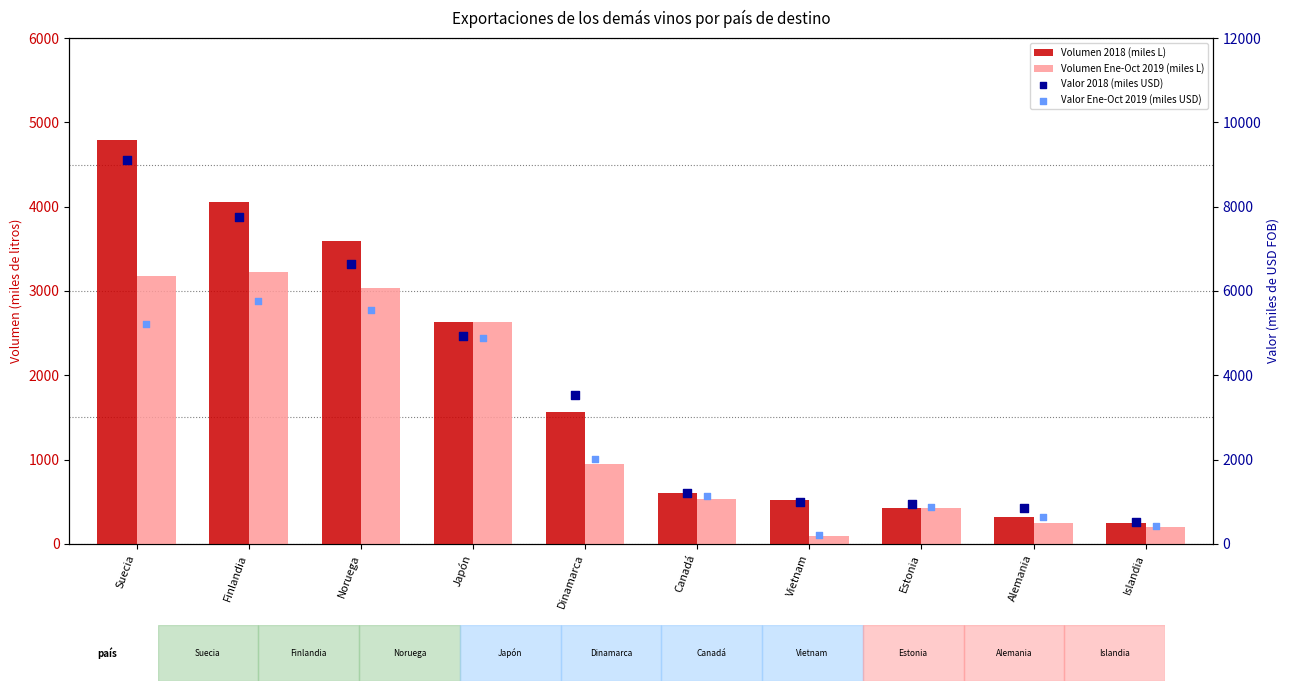

Which series has the largest total across all categories?

Valor 2018 (miles USD)